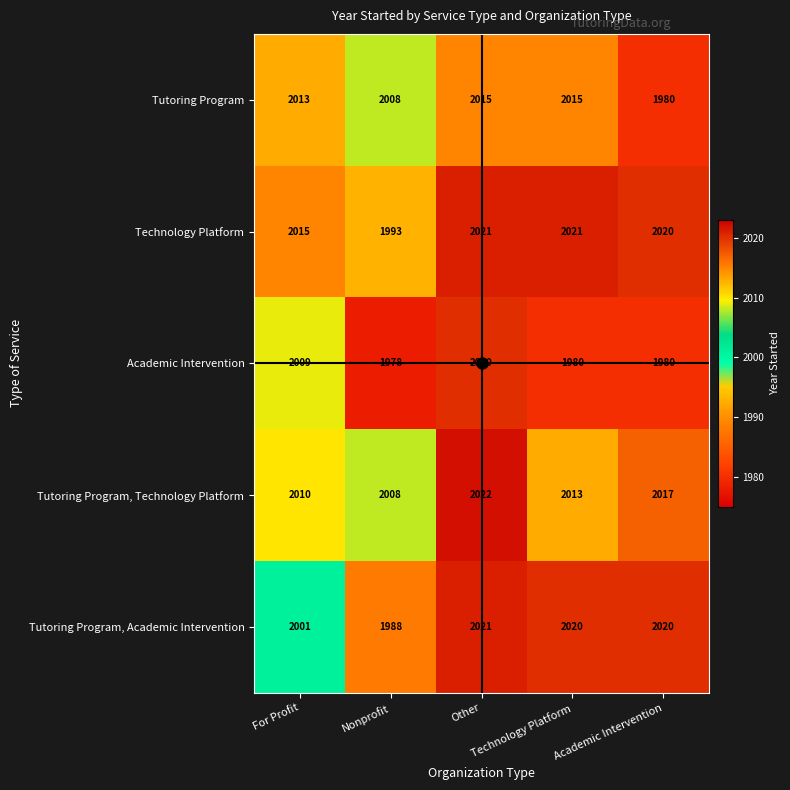

What is the greatest value displayed?

2022